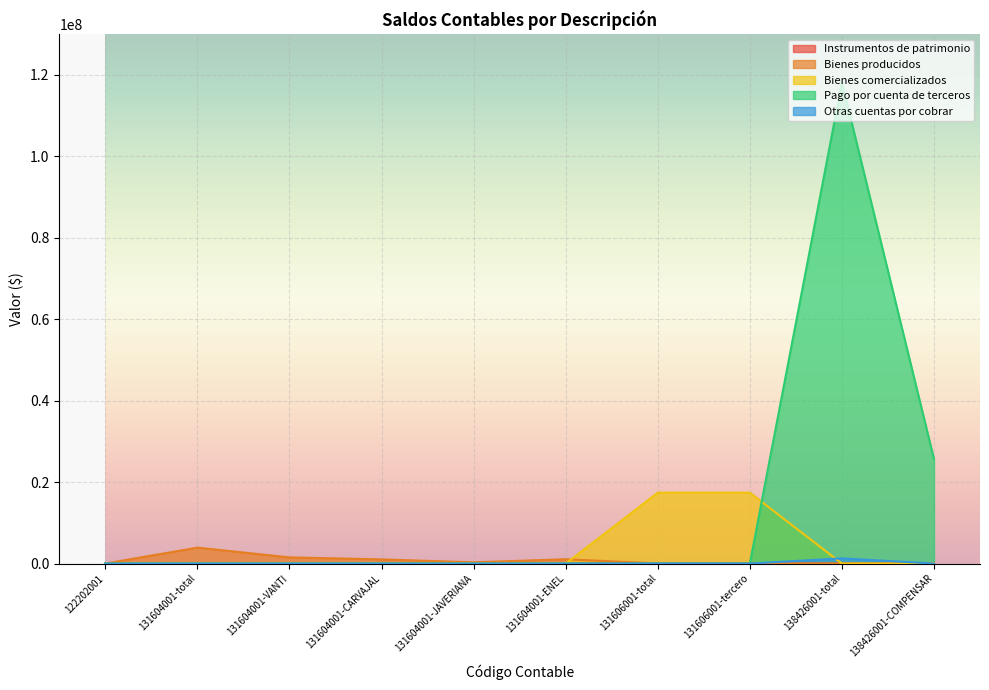

What is the sum of all Bienes producidos values?

7808809.1